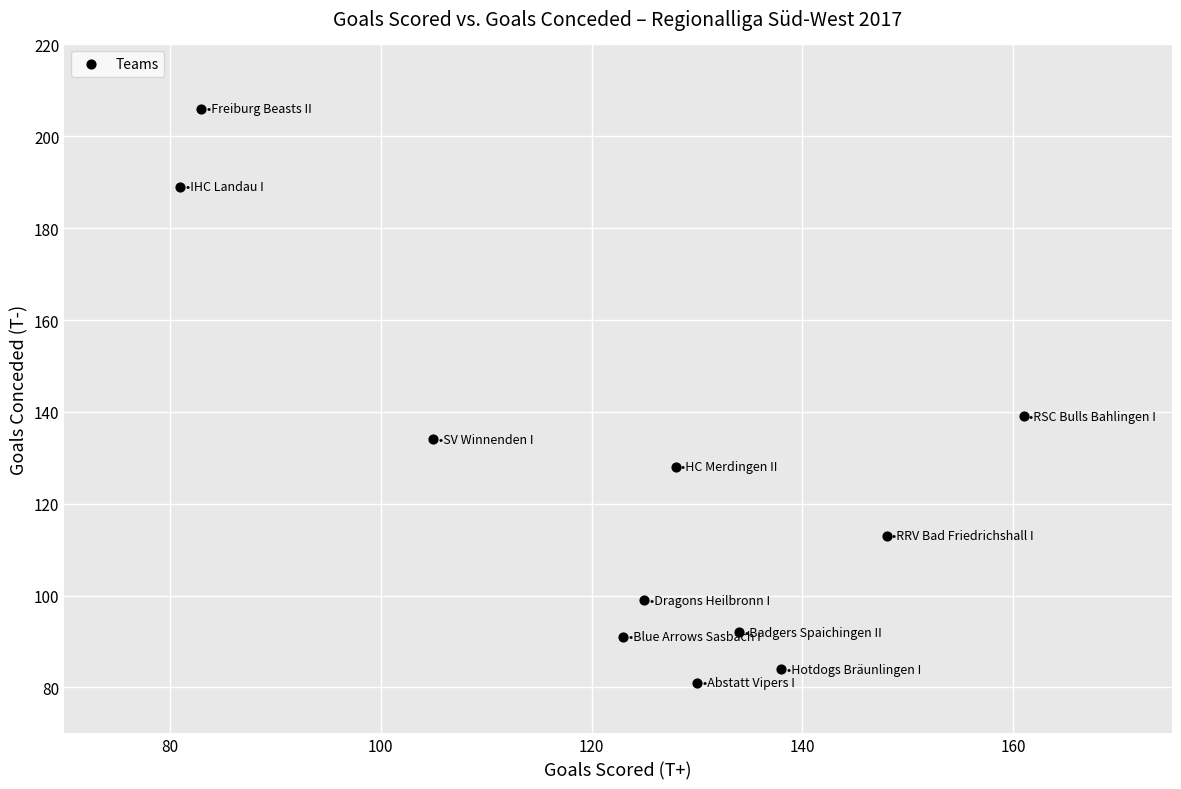

What Y value in the scatter plot is closest to 143?

139